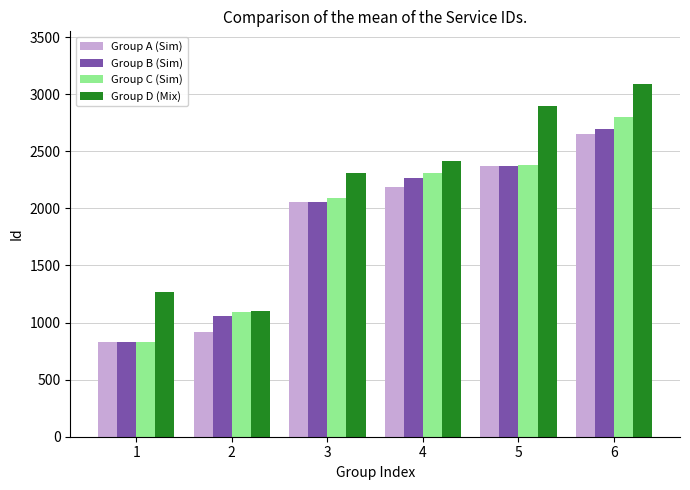

How many distinct data groups are displayed?

4